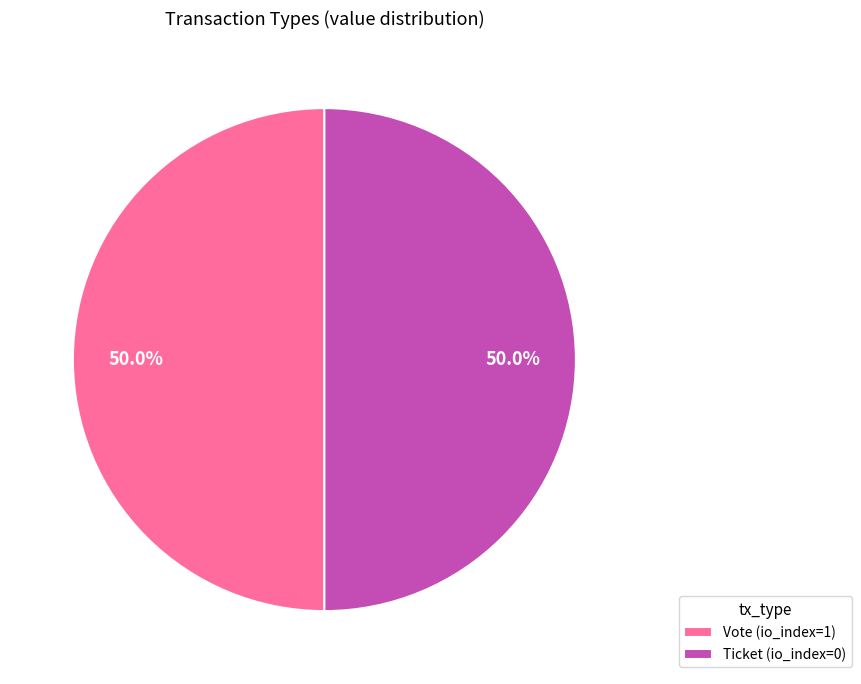

How much of the chart is everything except Ticket (io_index=0)?

50.0%